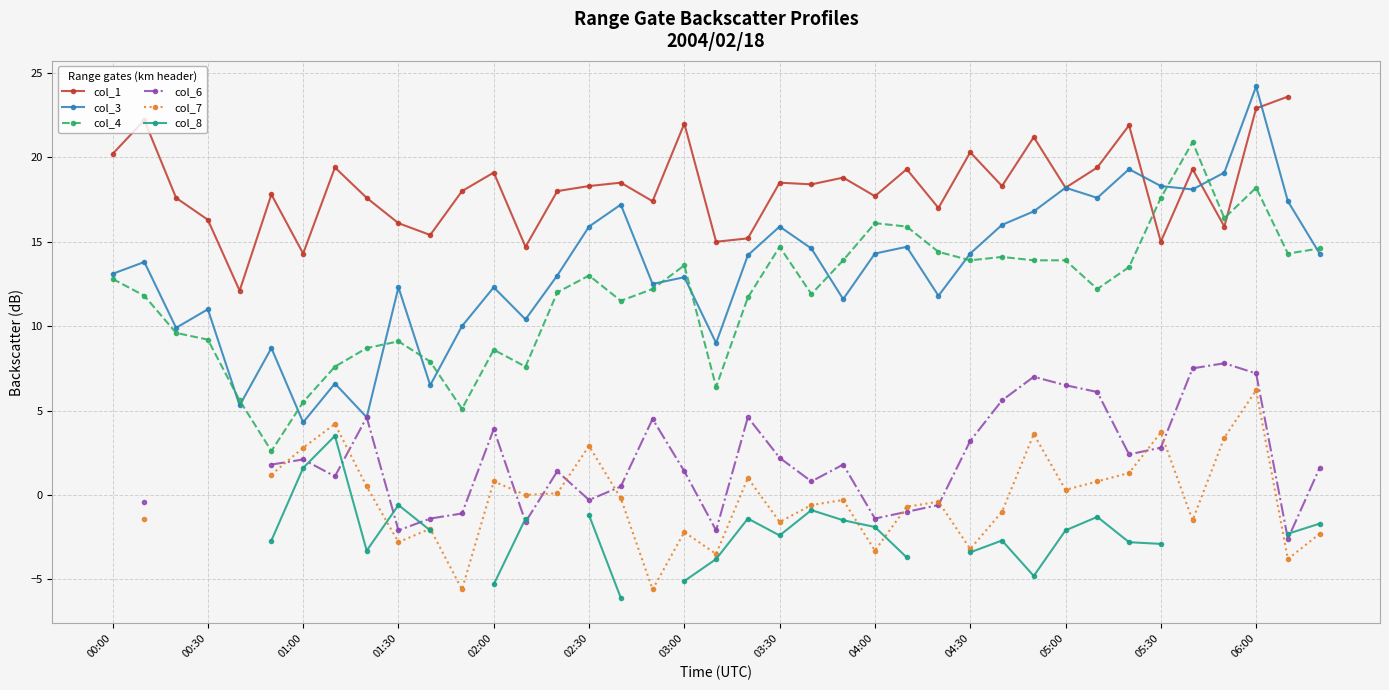

The value of col_4 at 02:30 is 13.0. True or false?

True